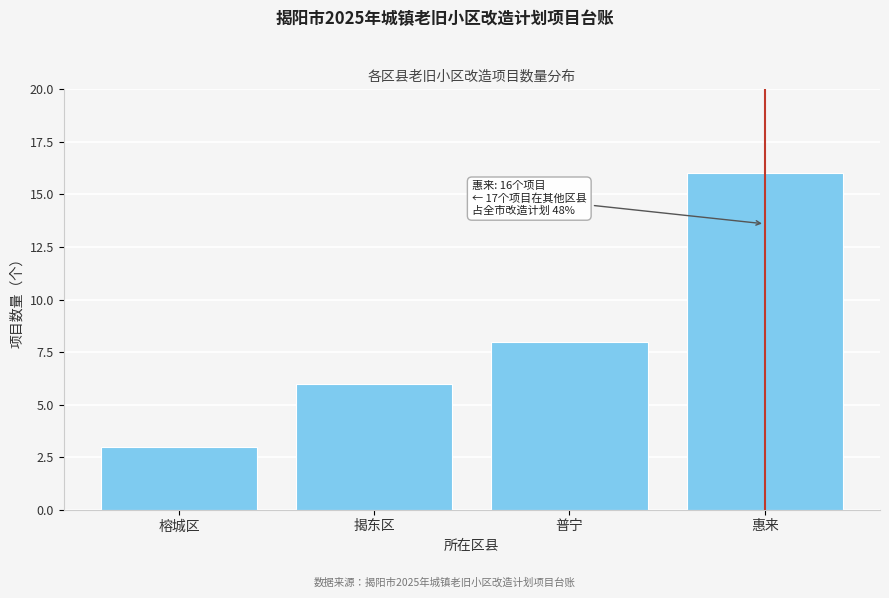

Reading right to left, what are all the values shown in this chart?

惠来=16	普宁=8	揭东区=6	榕城区=3